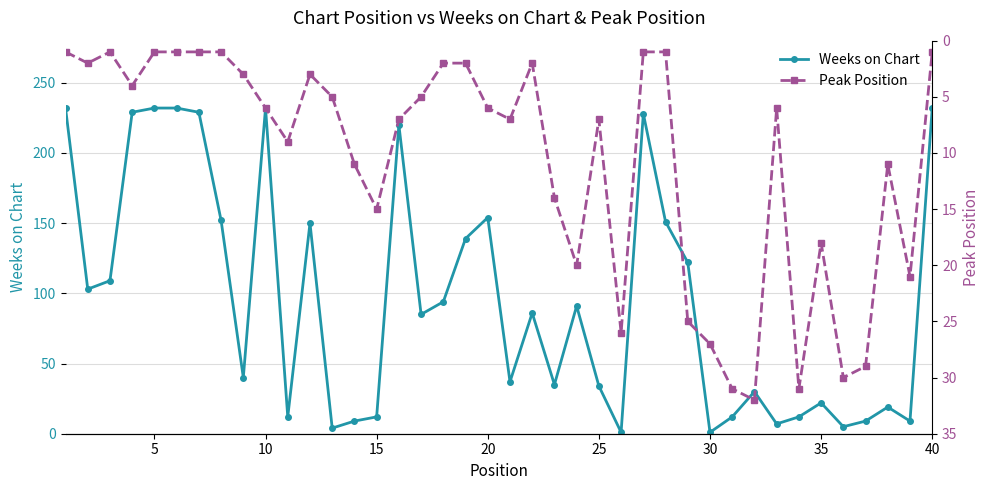

Reading left to right, transcribe all the data shown in this chart.

Weeks on Chart: 232	103	109	229	232	232	229	152	40	232	12	150	4	9	12	220	85	94	139	154	37	86	35	91	34	1	228	151	122	1	12	30	7	12	22	5	9	19	9	232
Peak Position: 1	2	1	4	1	1	1	1	3	6	9	3	5	11	15	7	5	2	2	6	7	2	14	20	7	26	1	1	25	27	31	32	6	31	18	30	29	11	21	1